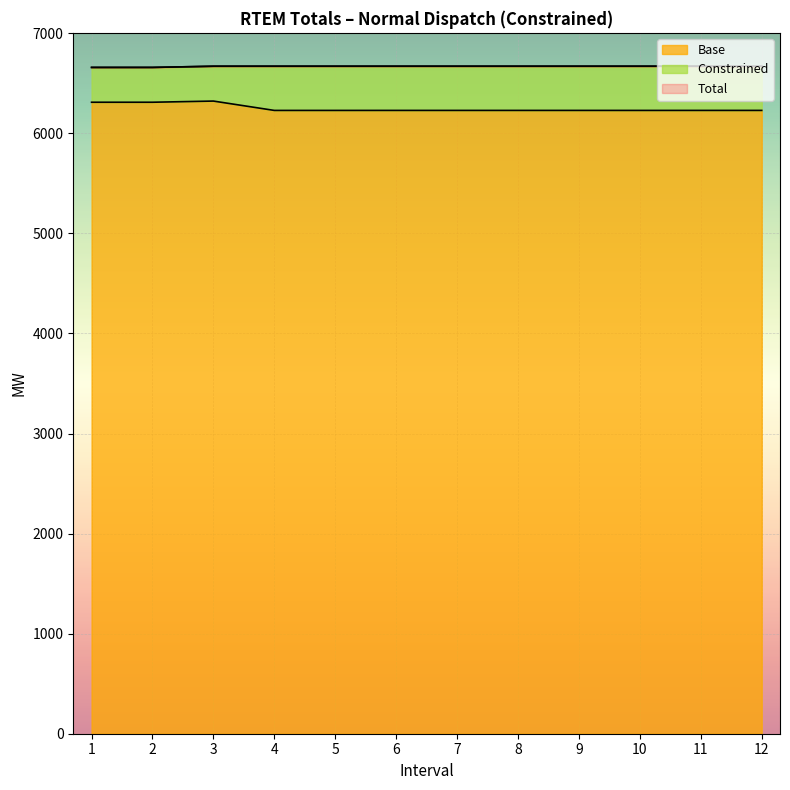

Is the value of Total at 12 greater than the value of Base at 4?

Yes